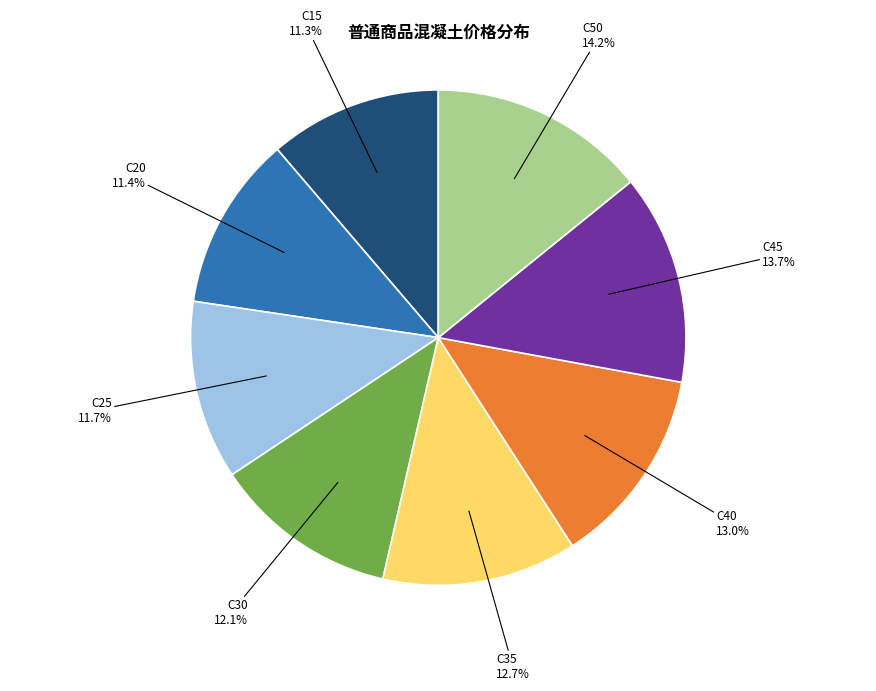

Is there a majority slice in this chart?

No